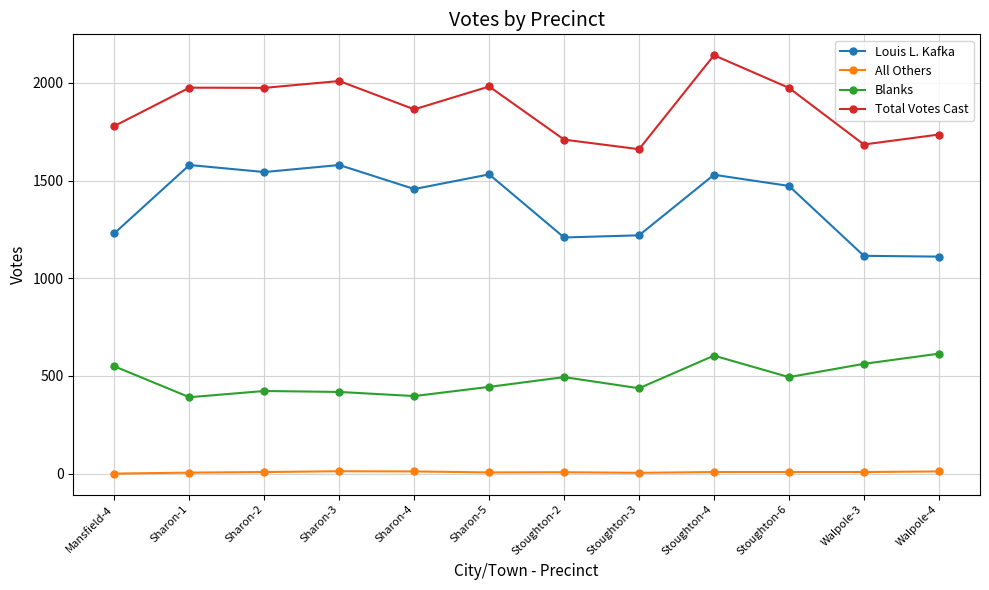

True or false: Louis L. Kafka and Total Votes Cast intersect in this chart.

False